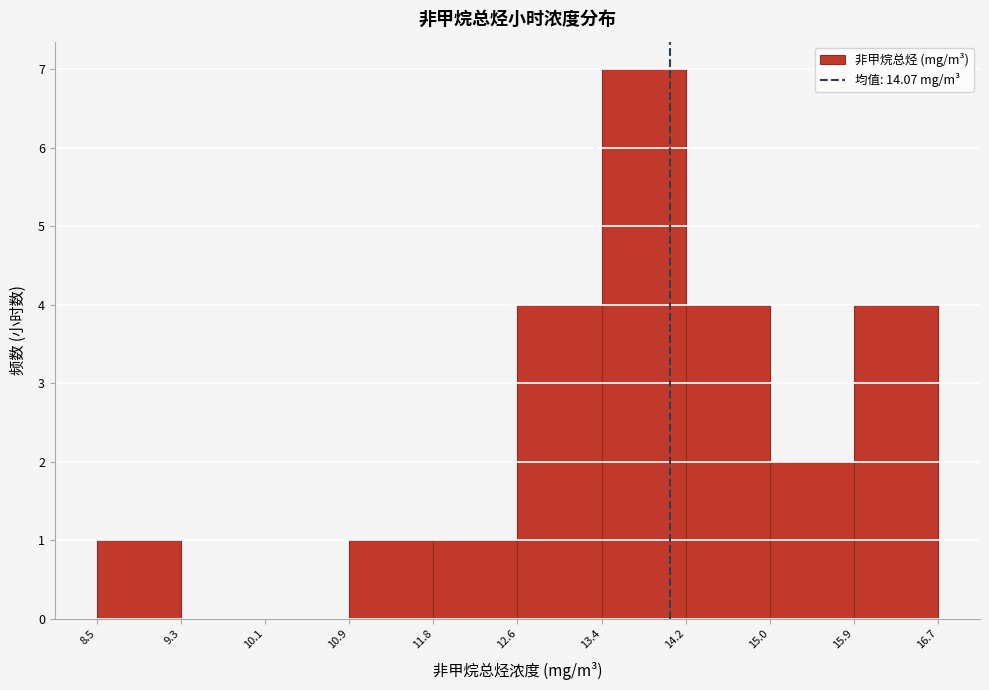

What is the height of the bar covering 13.4 to 14.2 on the x-axis? The values are not printed on the chart, so give them approximately, as read against the axis.

7